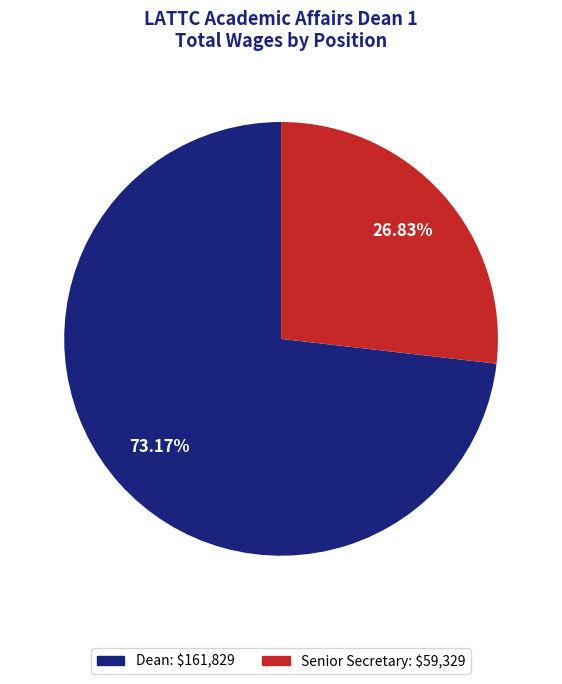

How many slices are in this pie chart?

2